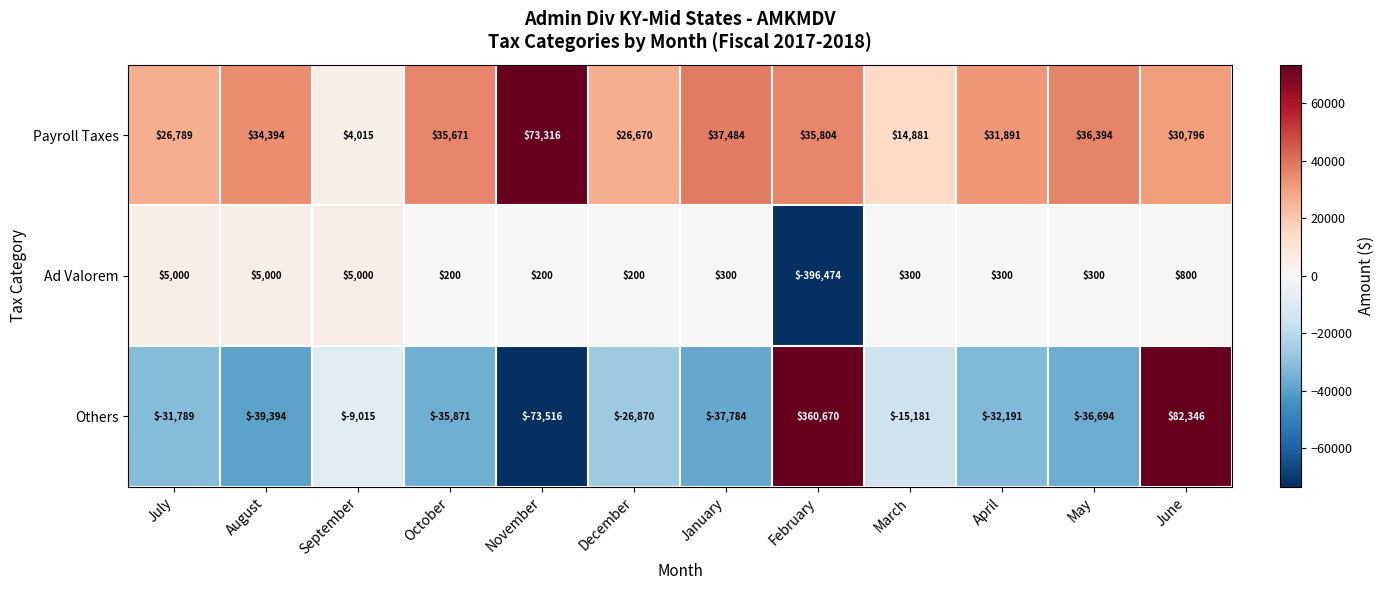

Rank the series by their average value, from highest to lowest.

Payroll Taxes, Others, Ad Valorem